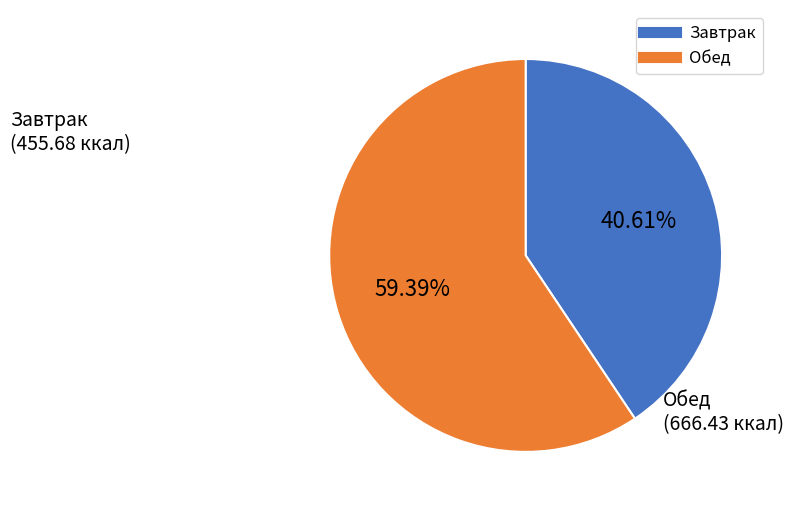

Is there a majority slice in this chart?

Yes